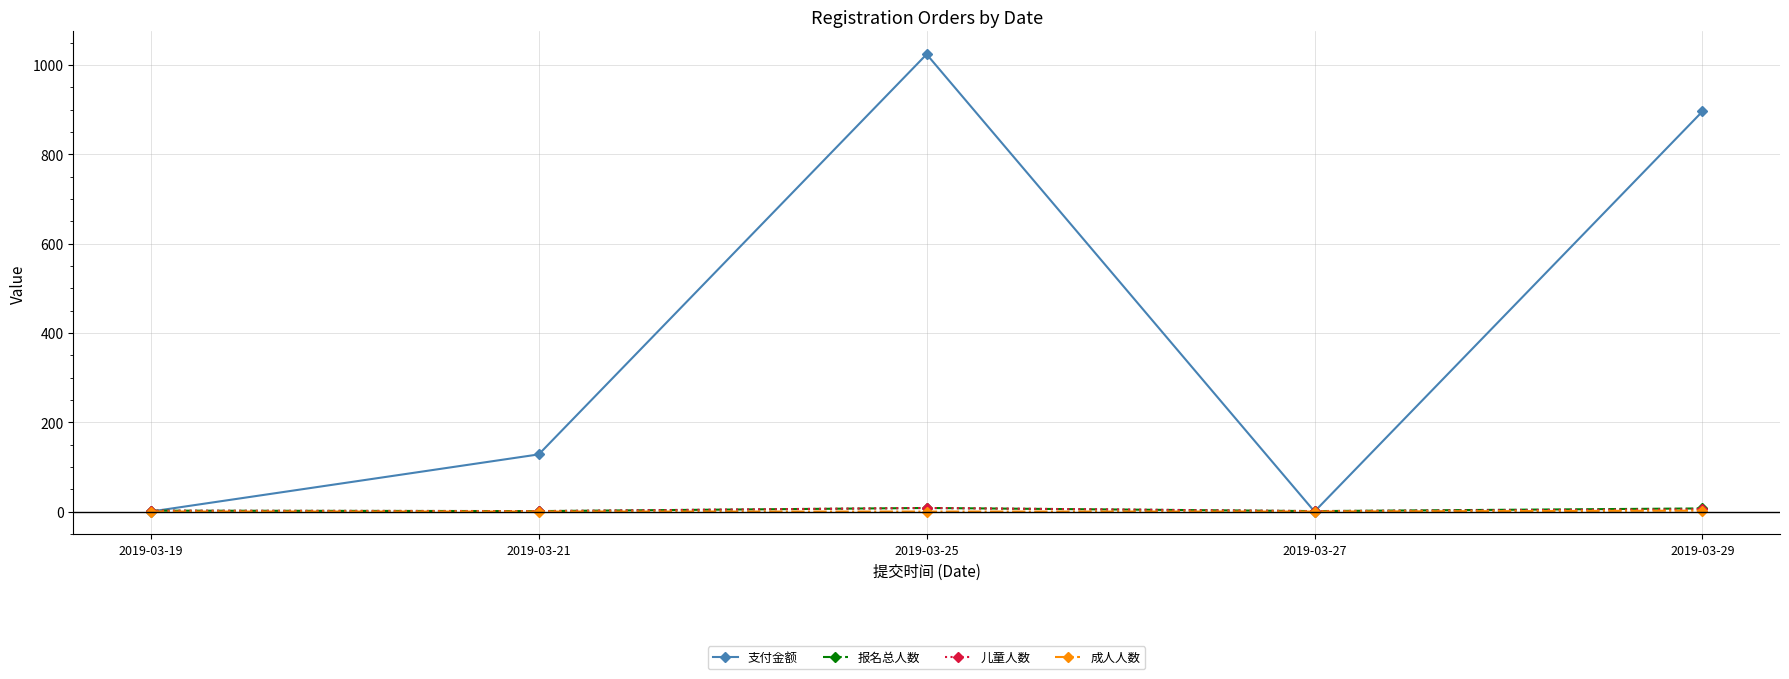

The 成人人数 series shows 0 at 2019-03-19. True or false?

True